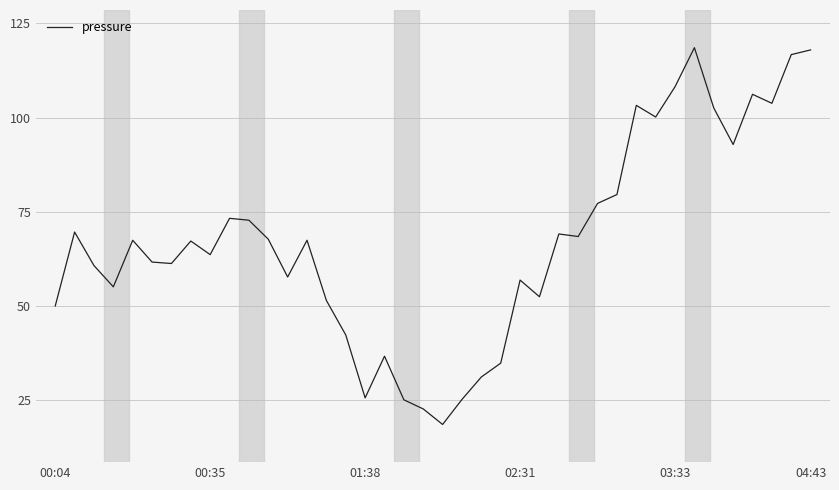

What is the difference between the maximum and minimum values?

100.0